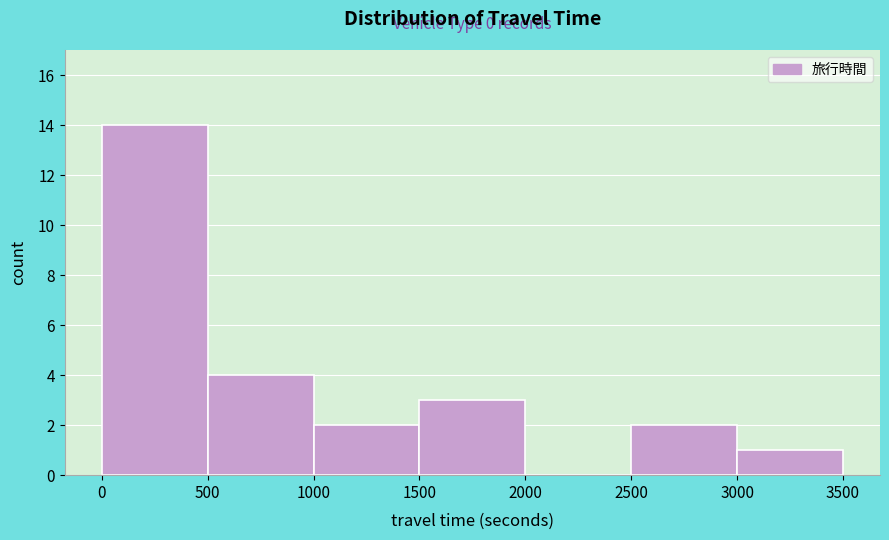

Over which range of the x-axis is the bar tallest?

0 to 500